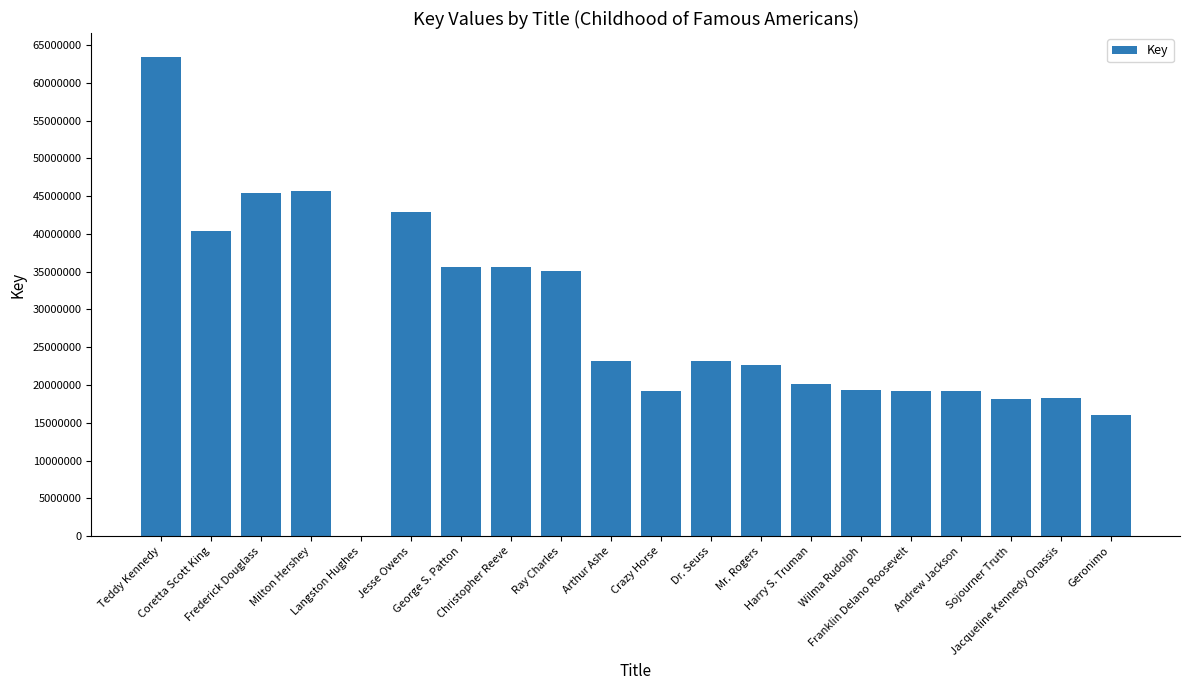

Between Dr. Seuss and Milton Hershey, which is larger?

Milton Hershey